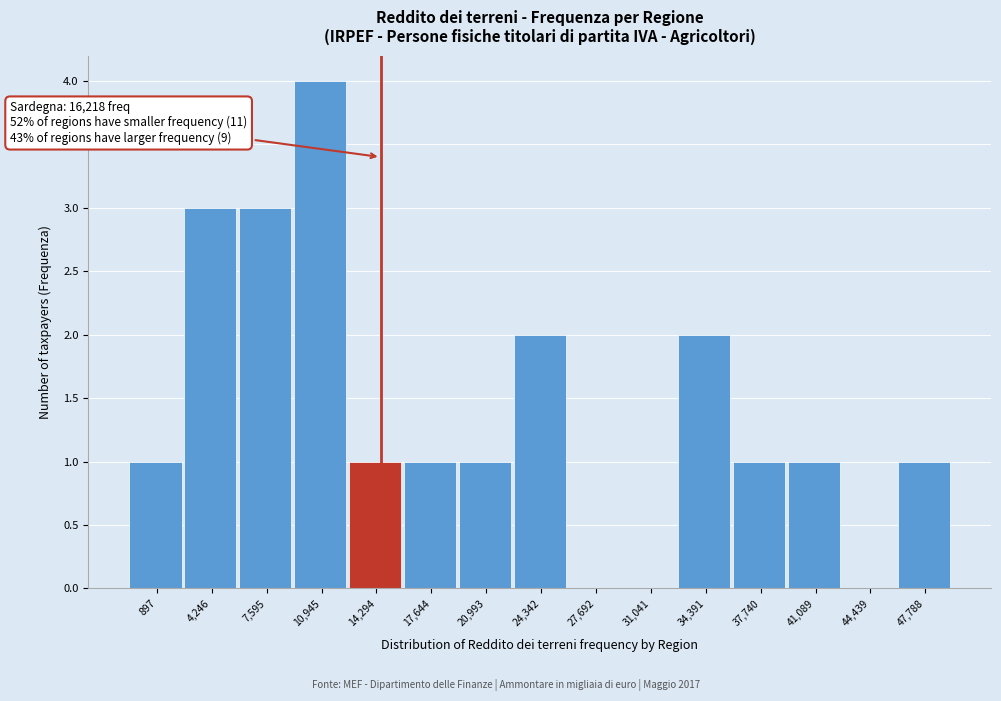

Reading right to left, list all the values displayed in this chart.

47,788=1	44,439=0	41,089=1	37,740=1	34,391=2	31,041=0	27,692=0	24,342=2	20,993=1	17,644=1	14,294=1	10,945=4	7,595=3	4,246=3	897=1